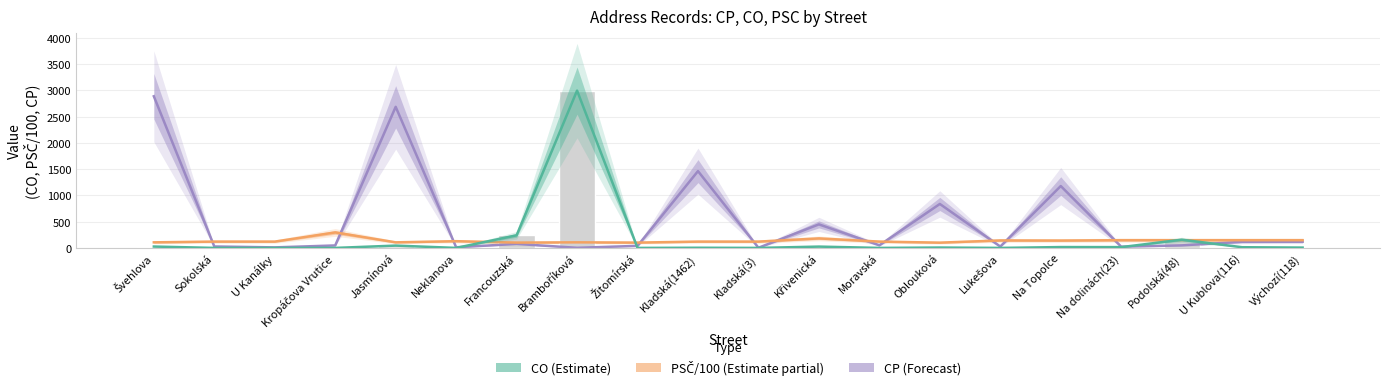

Is the value of CO (Estimate) at Oblouková greater than the value of PSČ/100 (Estimate partial) at Jasmínová?

No